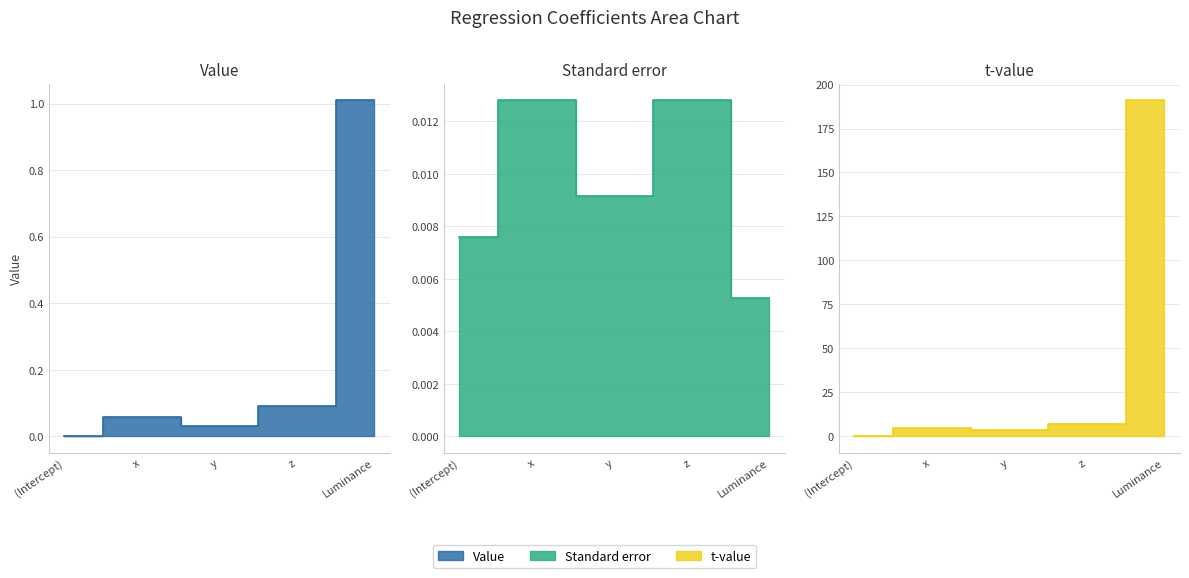

Reading left to right, extract all data points from this chart.

Value: 0.0	0.1	0.0	0.1	1.0
Standard error: 0.0	0.0	0.0	0.0	0.0
t-value: 0.0	4.6	3.4	7.0	191.0